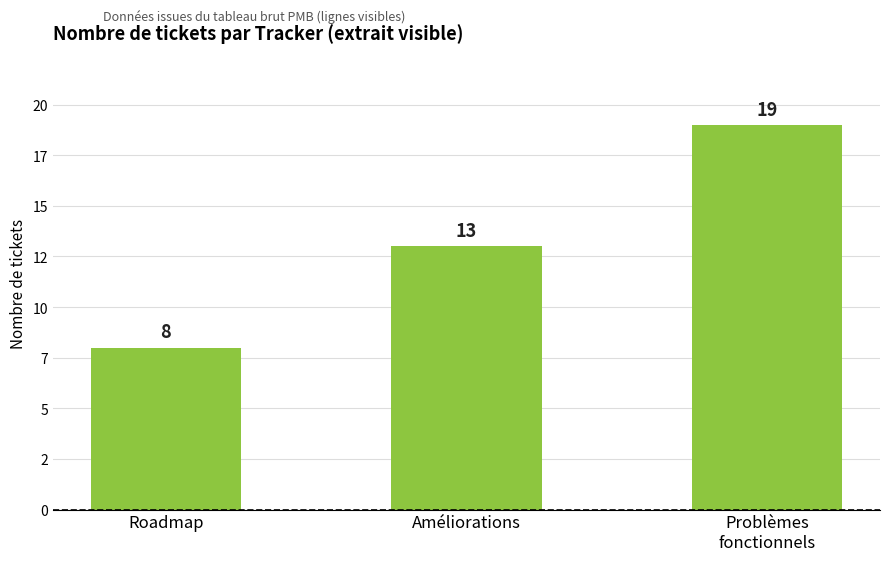

Does the chart contain any negative values?

No